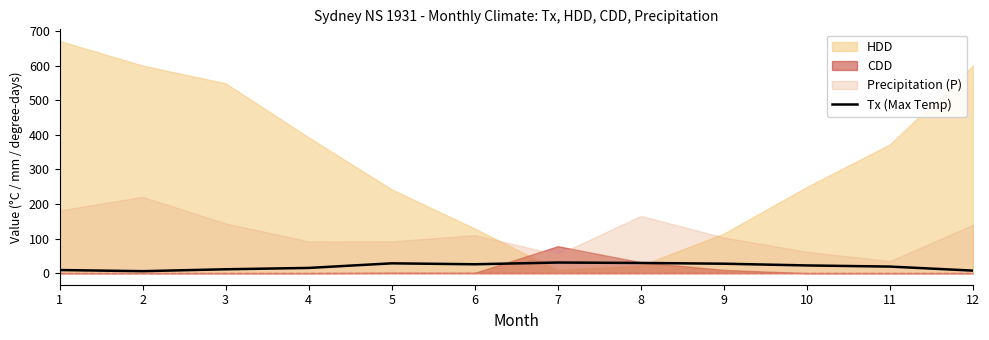

The chart shows a value of 28.3 at 5. True or false?

True